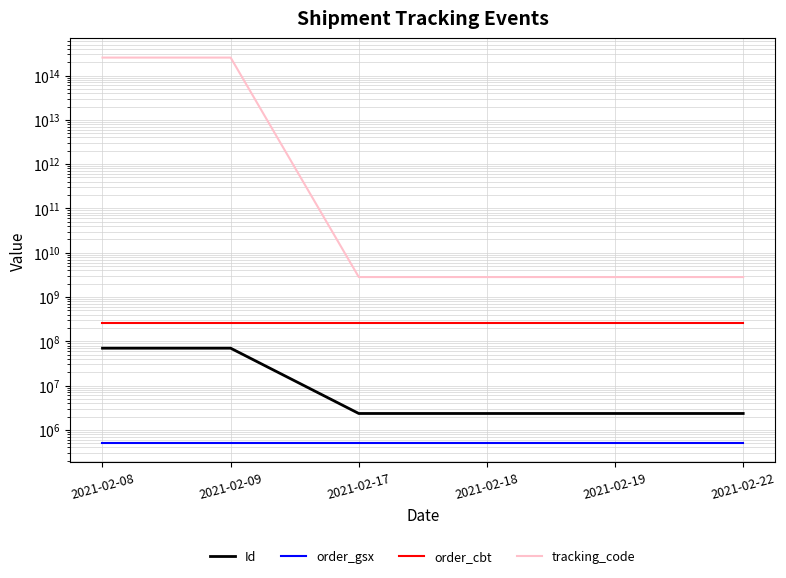

Does the chart have visible grid lines?

Yes